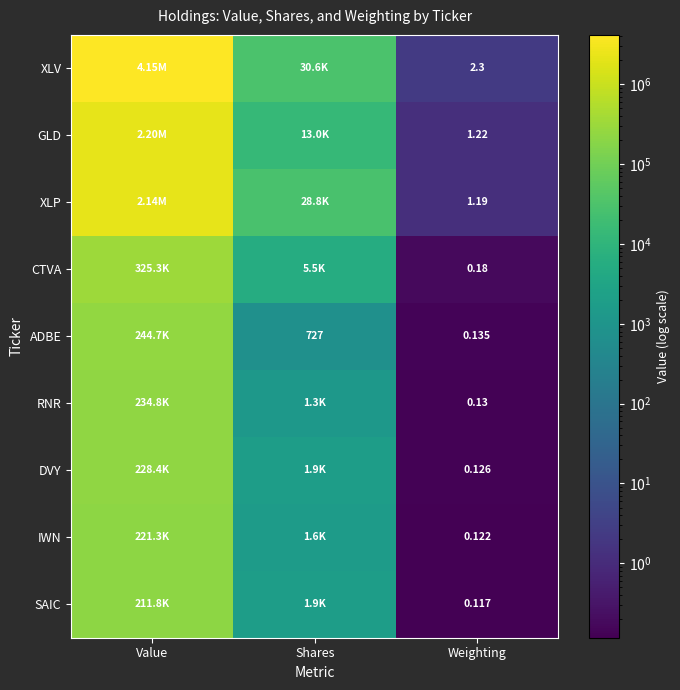

At which category is the sum across all series the highest?

Value